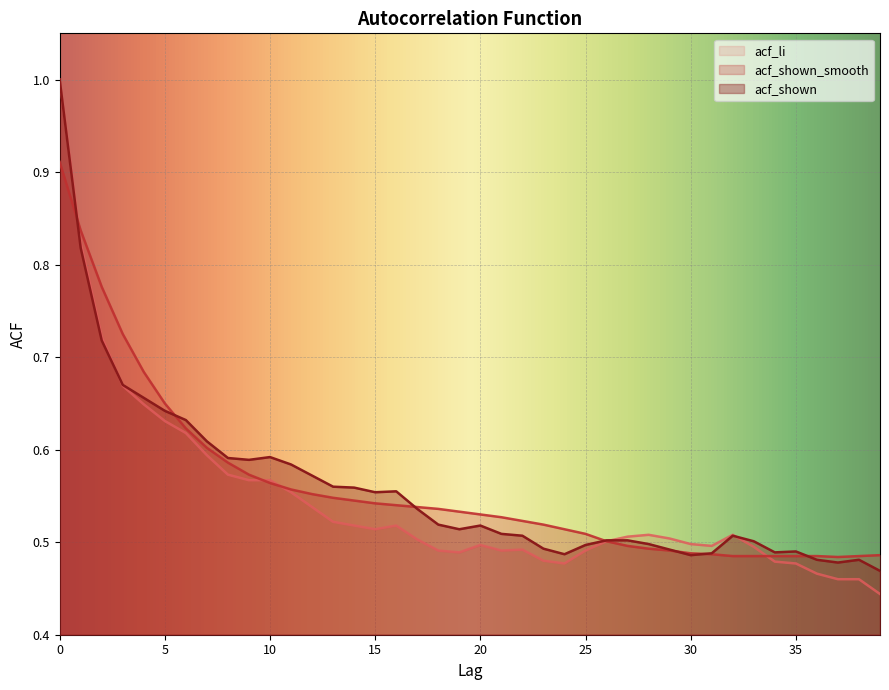

How many intersections are there between acf_shown_smooth and acf_shown?

7